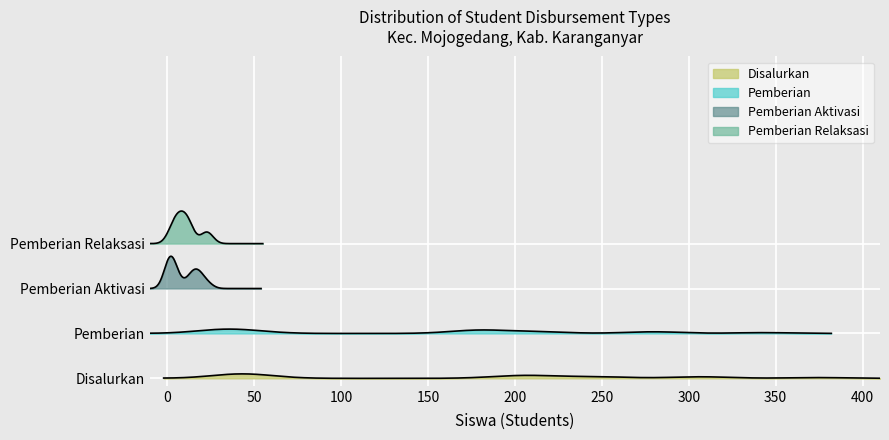

True or false: Pemberian has more than 1 points higher than both neighbors.

True